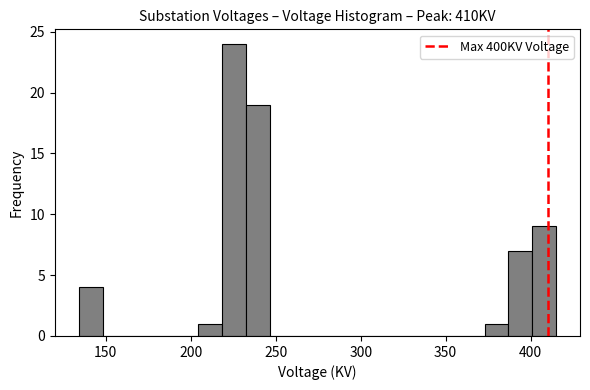

Read against the x-axis, roughly where is the centre of the tallest bar?

225